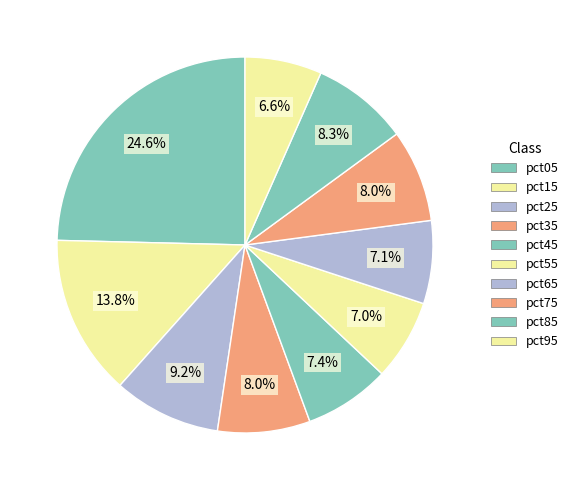

How many segments does this pie chart have?

10